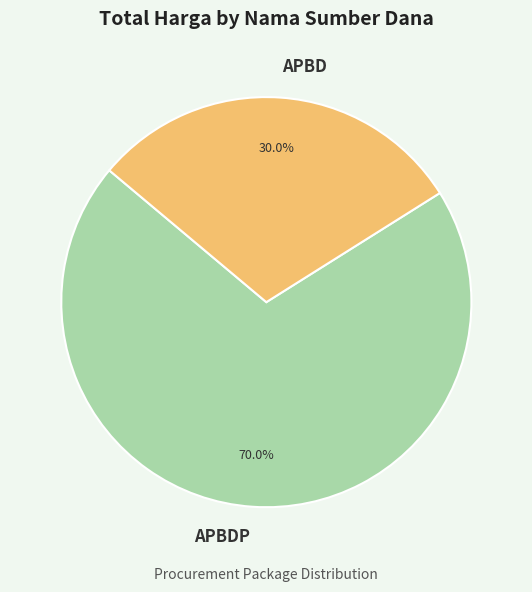

To the nearest percent, what percentage of the pie is APBD?

30%